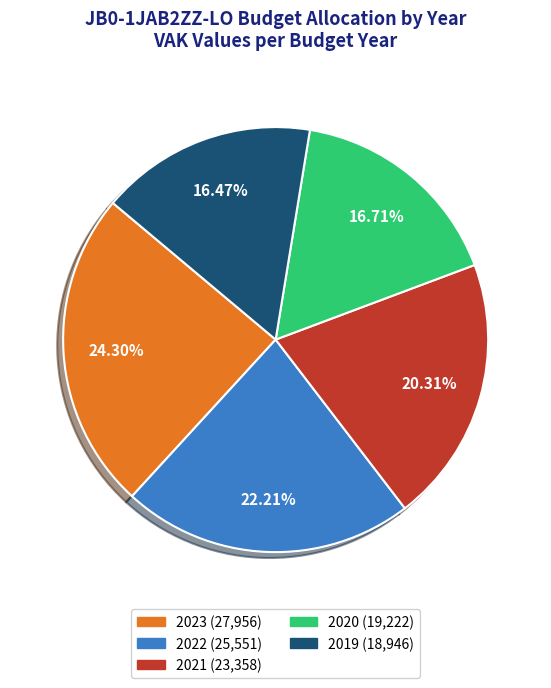

What percentage is NOT represented by 2020?

83.3%